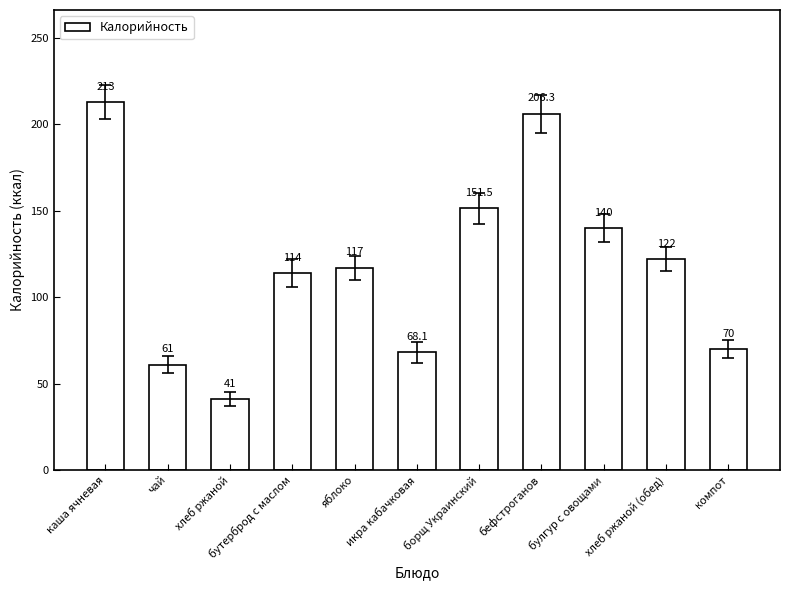

Read the value at каша ячневая.

213.0